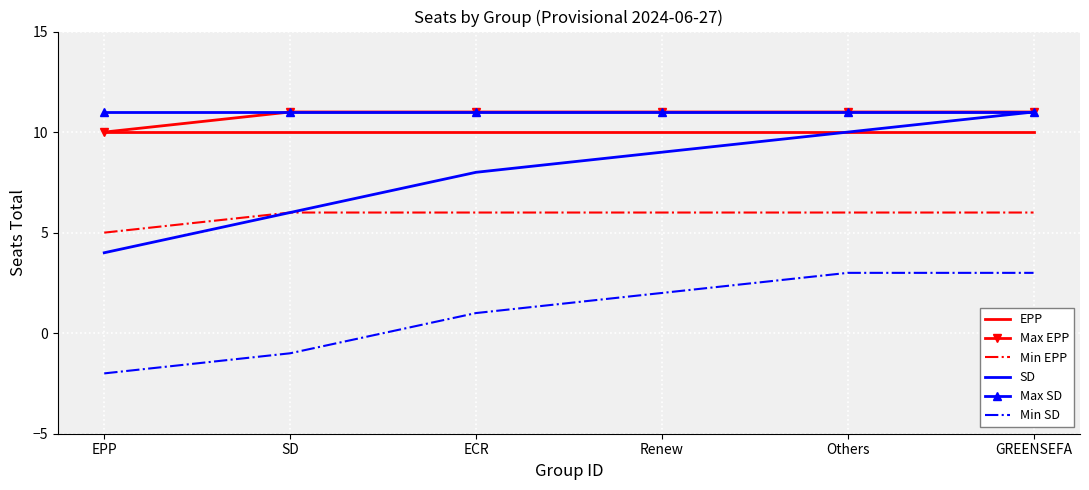

Where is Max EPP nearest to the value 10?

EPP